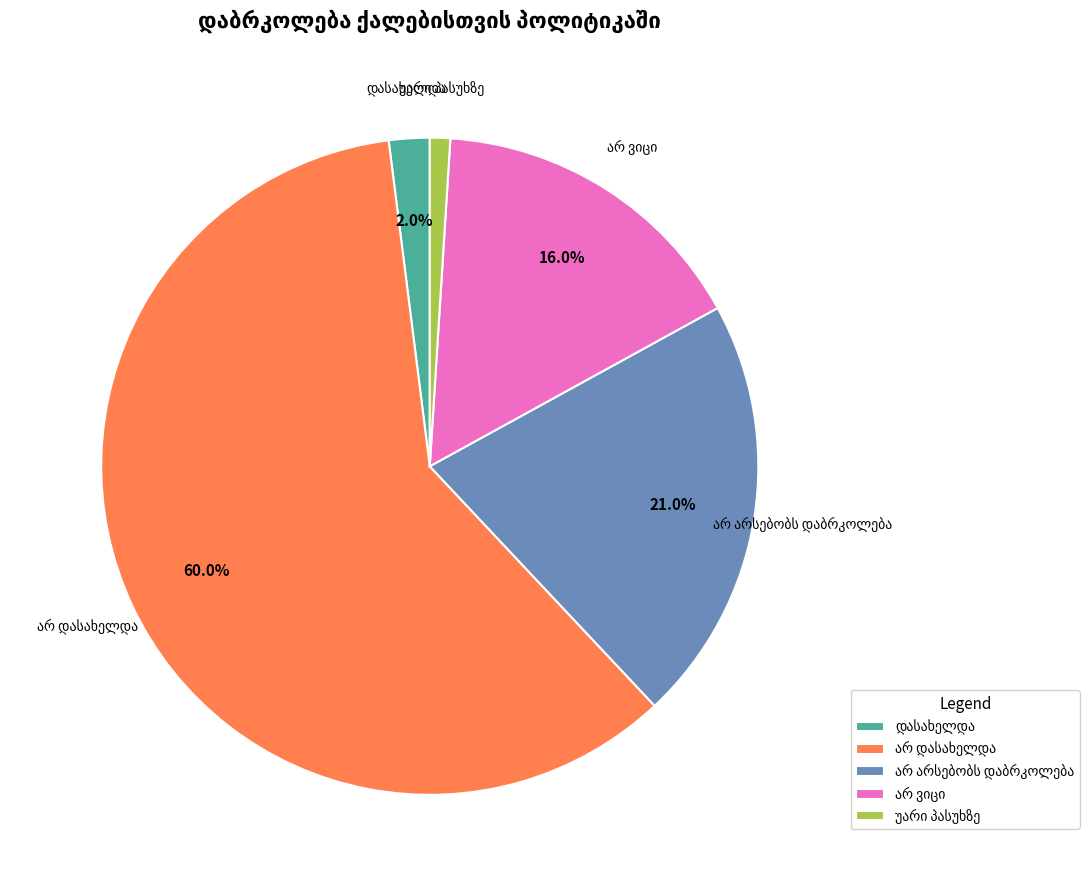

Does any single category account for the majority?

Yes